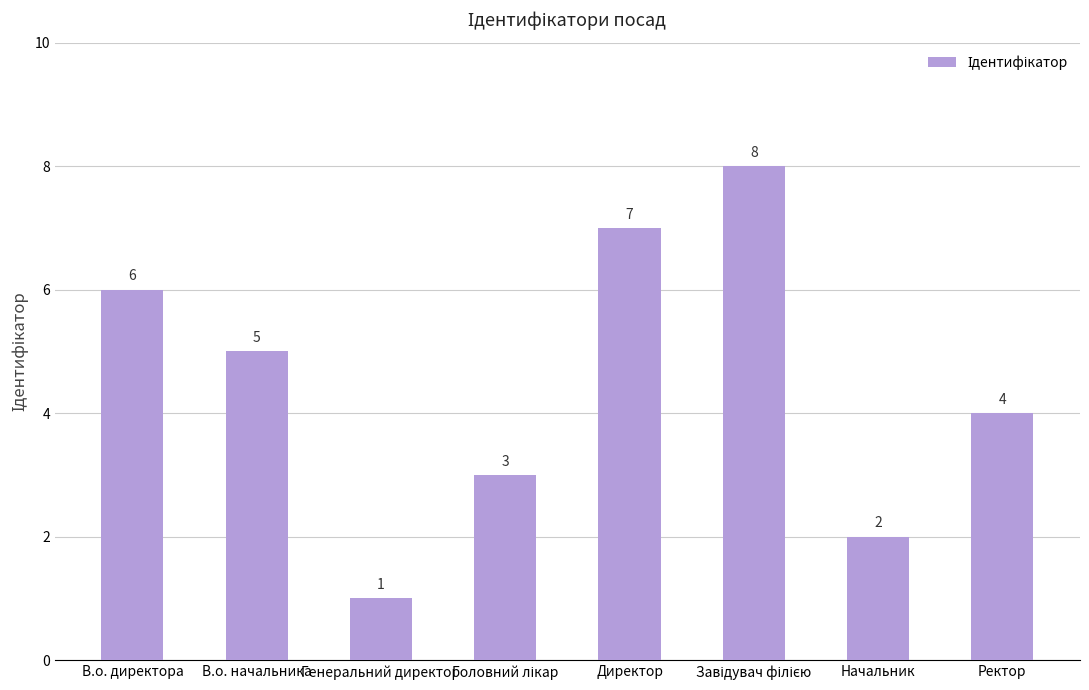

What is the label of the 2nd bar from the left?

В.о. начальника